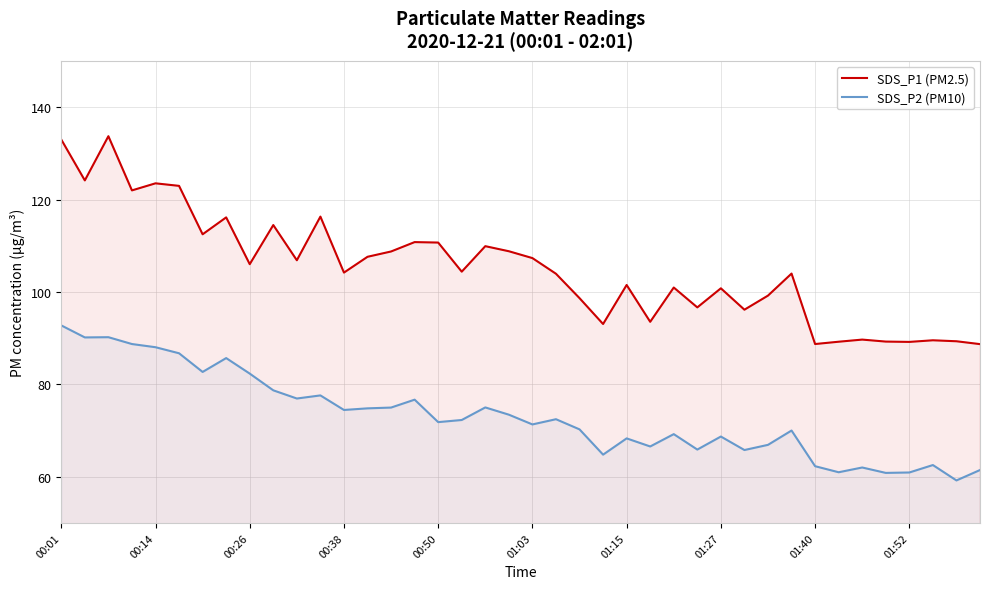

The value of SDS_P2 (PM10) at 00:14 is 88.0. True or false?

True